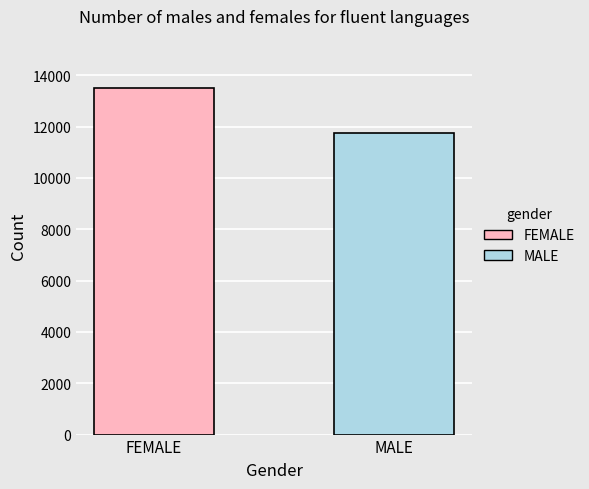

What is the greatest value displayed?

13506